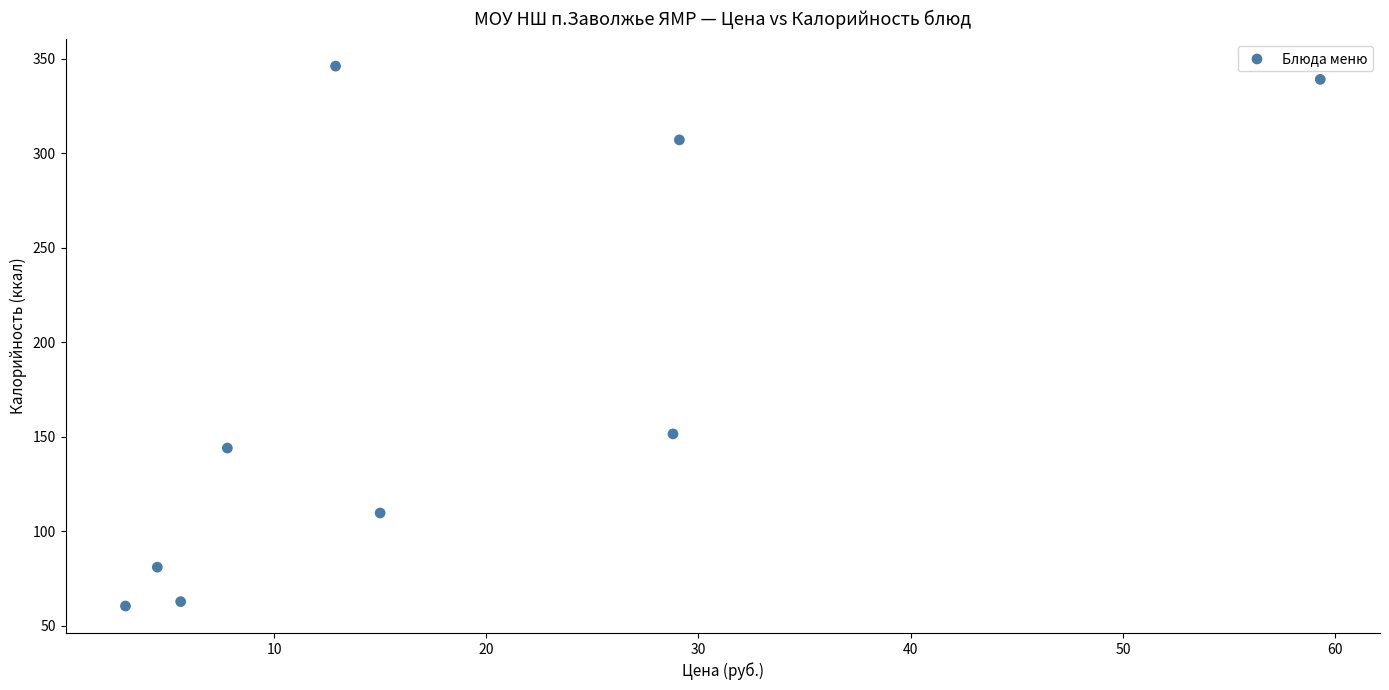

What is the range of Y values (max minus min)?

285.5